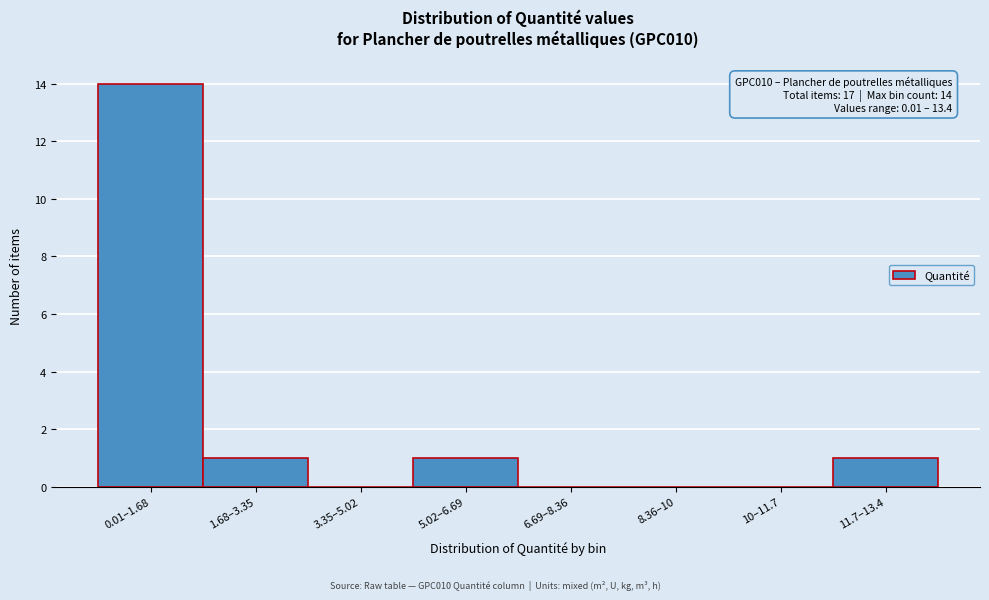

Reading left to right, transcribe all the data shown in this chart.

0.01–1.68=14	1.68–3.35=1	3.35–5.02=0	5.02–6.69=1	6.69–8.36=0	8.36–10=0	10–11.7=0	11.7–13.4=1